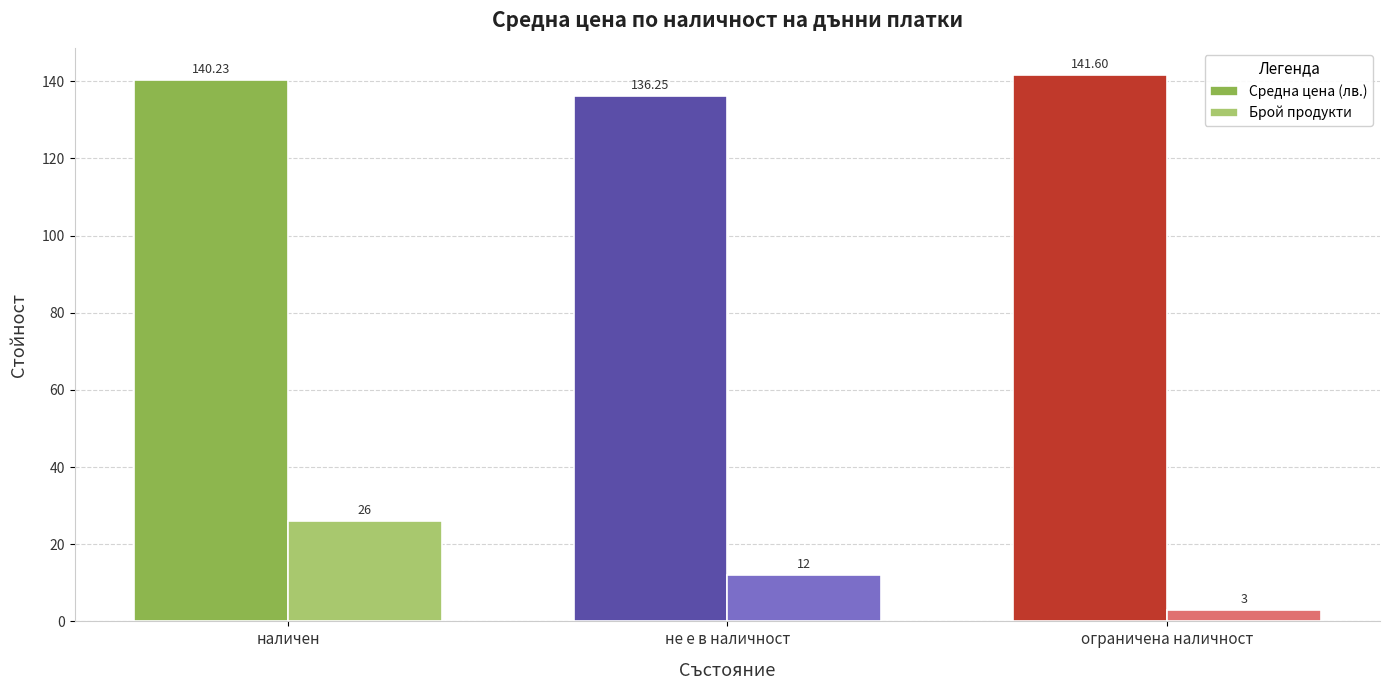

Which series has the widest spread of values?

Брой продукти